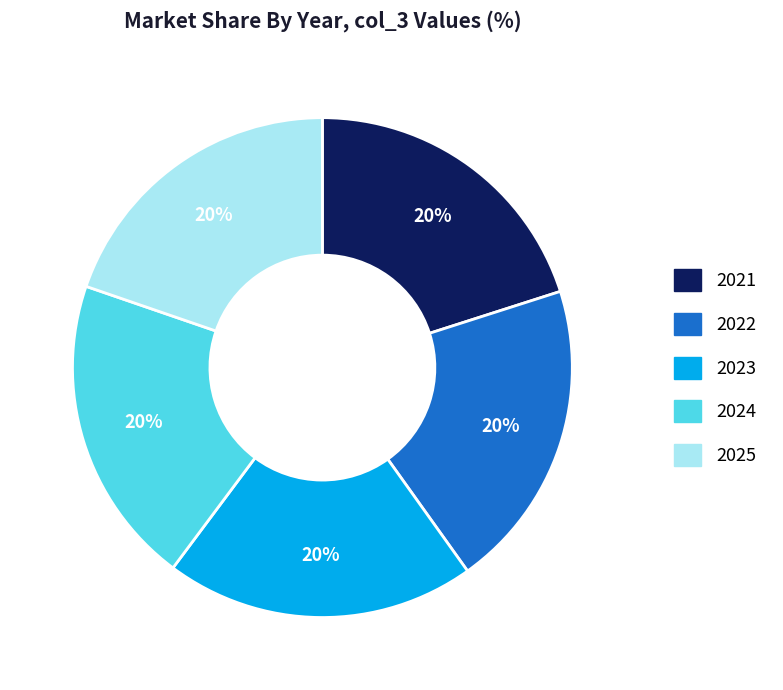

Is there a majority slice in this chart?

No